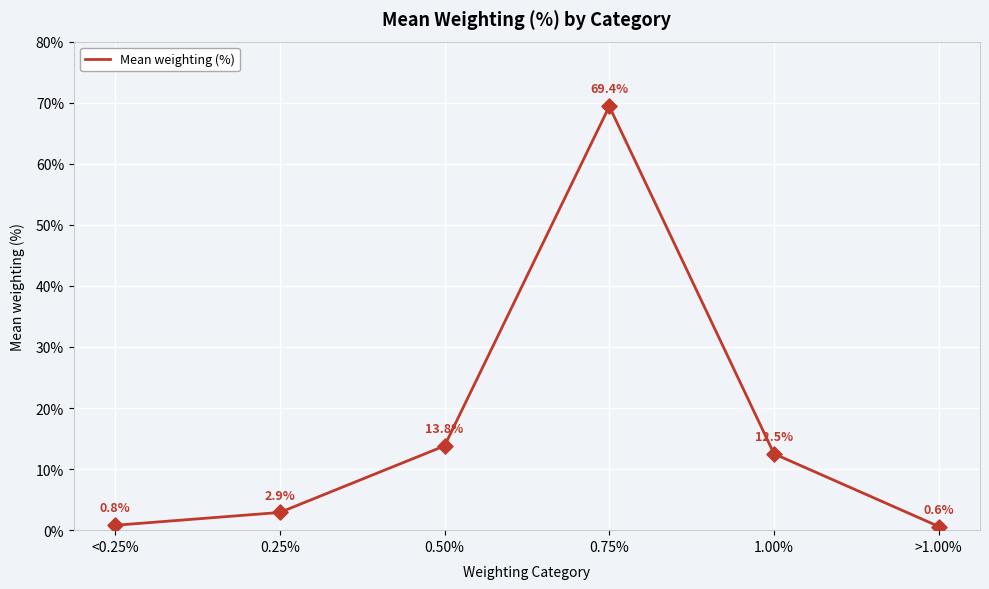

What is the ratio of the value at 0.25% to the value at 1.00%?

0.2